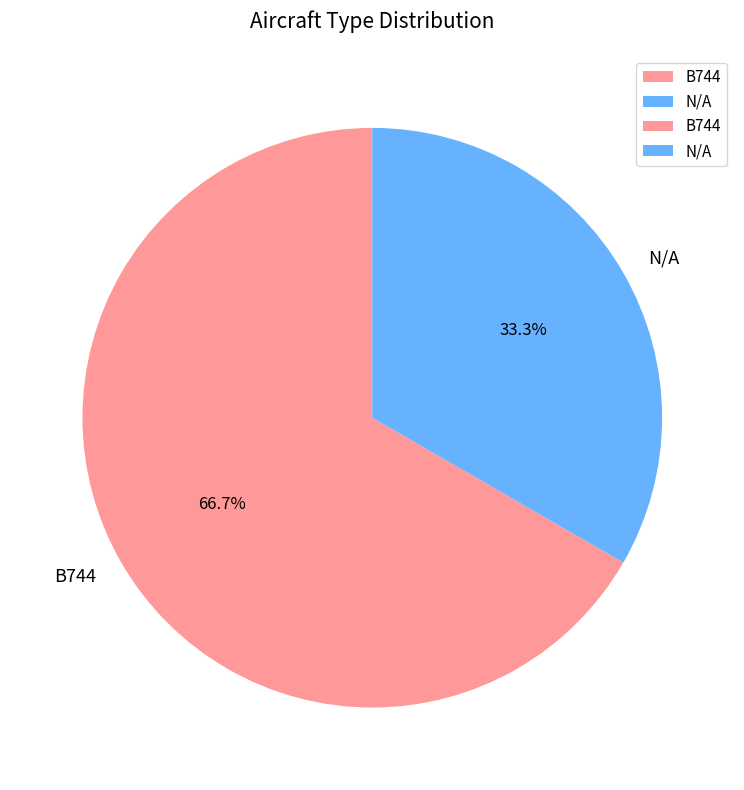

Combined, what portion of the pie is B744 and N/A?

100.0%